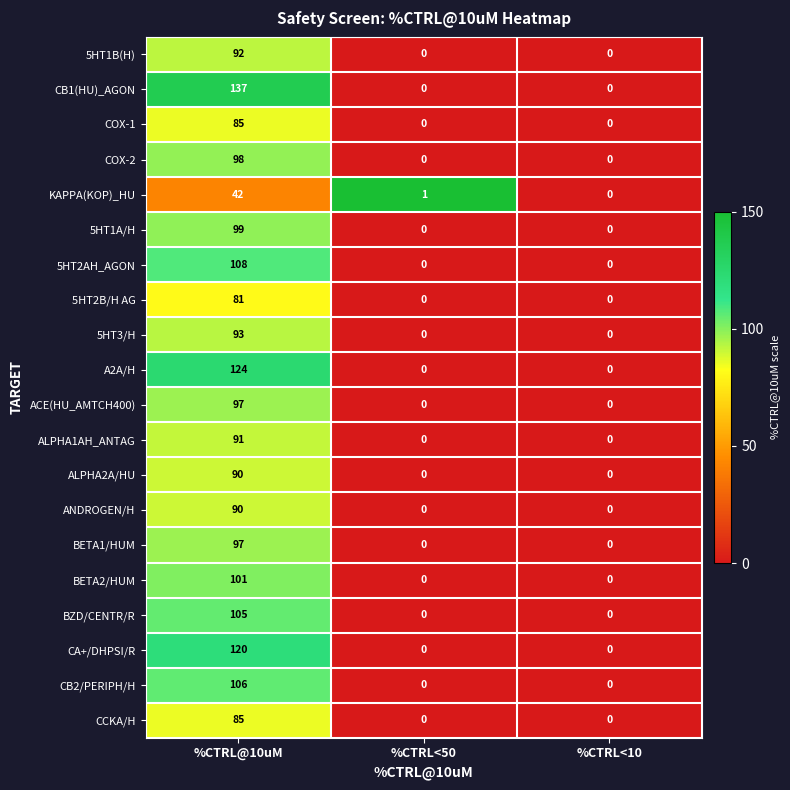

Is it true that CA+/DHPSI/R equals 73 at %CTRL<10?

False